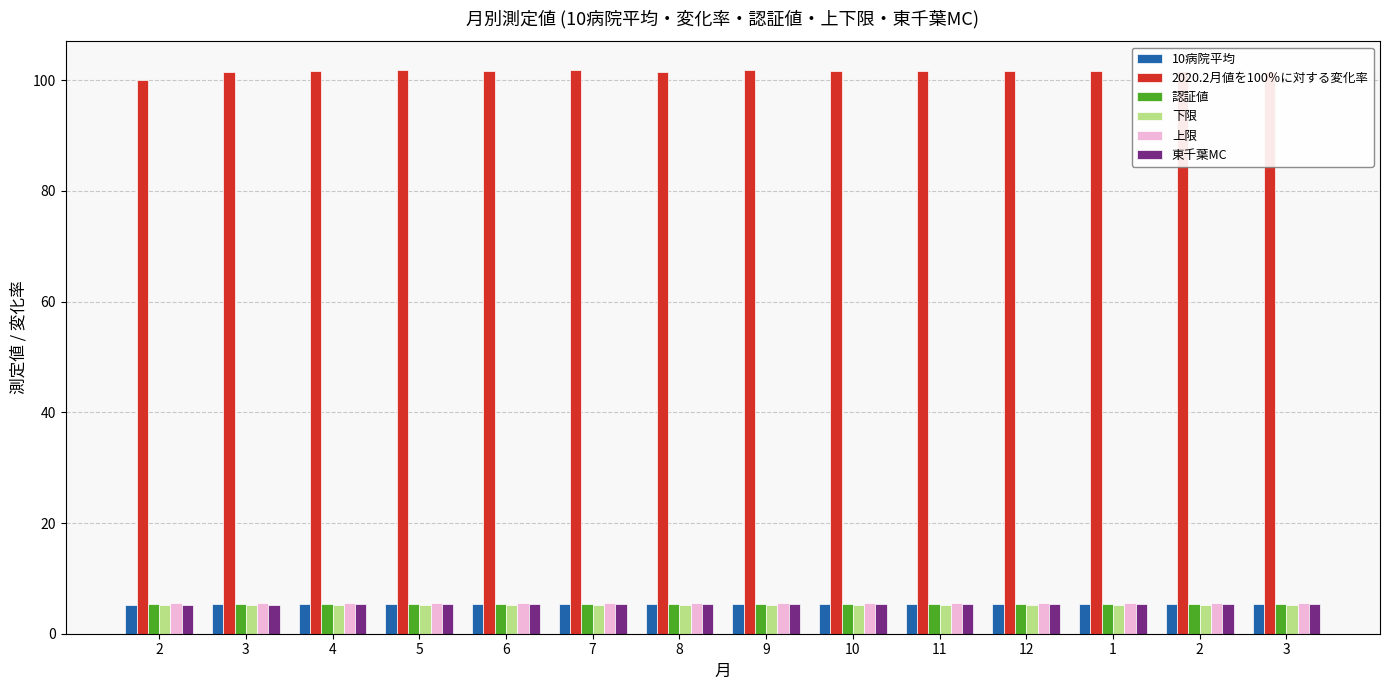

Is it true that 認証値 equals 5.3 at 8?

True